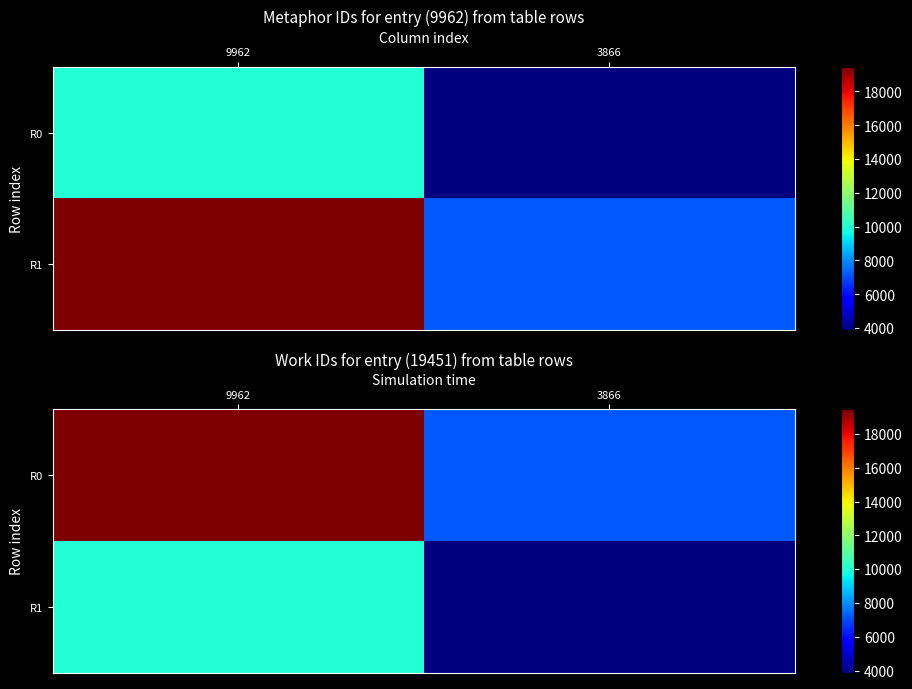

What is the spread (max minus min) of values at 9962?

9489